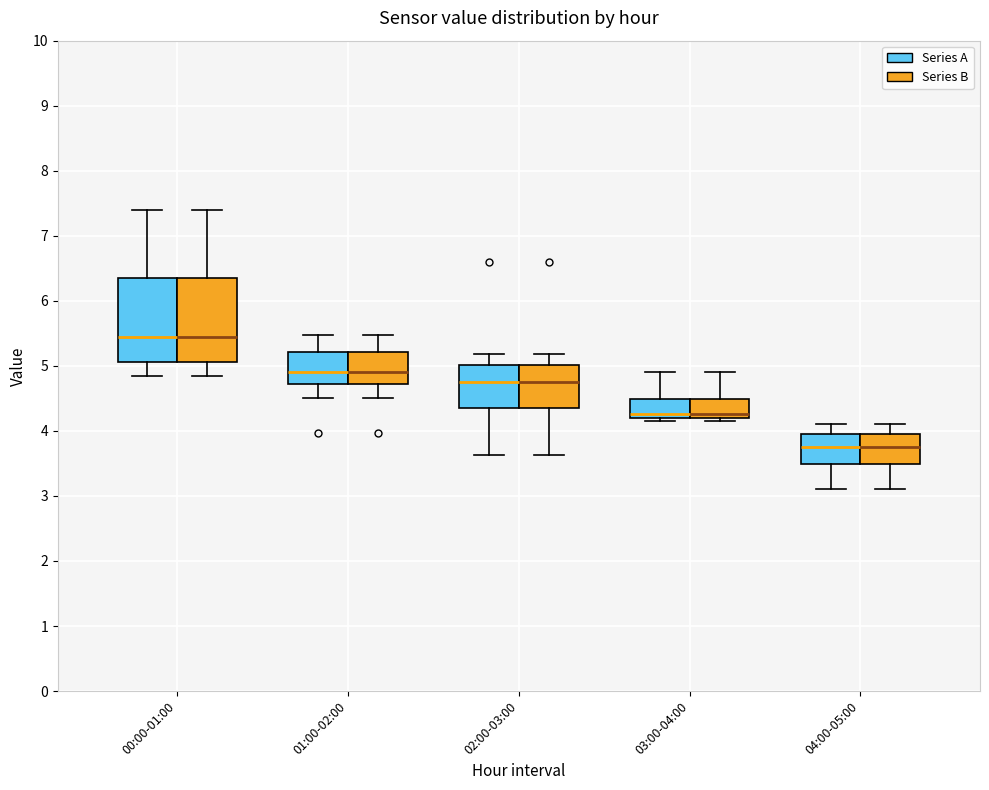

Reading left to right, read every box against the y-axis: the position of its median line, the range the box covers, and the ends of its whiskers. The values are not printed on the chart, so give them approximately, as read against the axis.

00:00-01:00 (Series A): median 5.5, box 5.1 to 6.4, whiskers 4.9 to 7.4
00:00-01:00 (Series B): median 5.5, box 5.1 to 6.4, whiskers 4.9 to 7.4
01:00-02:00 (Series A): median 4.9, box 4.7 to 5.2, whiskers 4.5 to 5.5
01:00-02:00 (Series B): median 4.9, box 4.7 to 5.2, whiskers 4.5 to 5.5
02:00-03:00 (Series A): median 4.8, box 4.4 to 5.0, whiskers 3.6 to 5.2
02:00-03:00 (Series B): median 4.8, box 4.4 to 5.0, whiskers 3.6 to 5.2
03:00-04:00 (Series A): median 4.3, box 4.2 to 4.5, whiskers 4.2 (just below the box's lower edge) to 4.9
03:00-04:00 (Series B): median 4.3, box 4.2 to 4.5, whiskers 4.2 (just below the box's lower edge) to 4.9
04:00-05:00 (Series A): median 3.8, box 3.5 to 4.0, whiskers 3.1 to 4.1
04:00-05:00 (Series B): median 3.8, box 3.5 to 4.0, whiskers 3.1 to 4.1